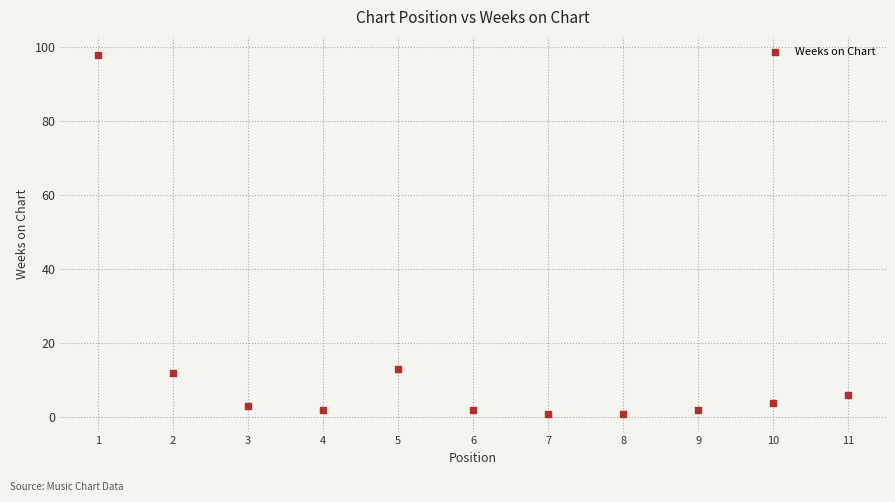

What is the average X value?

6